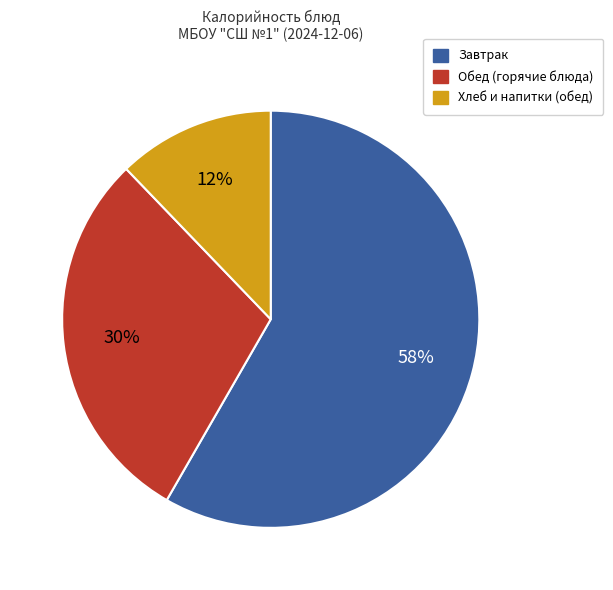

Is there a majority slice in this chart?

Yes